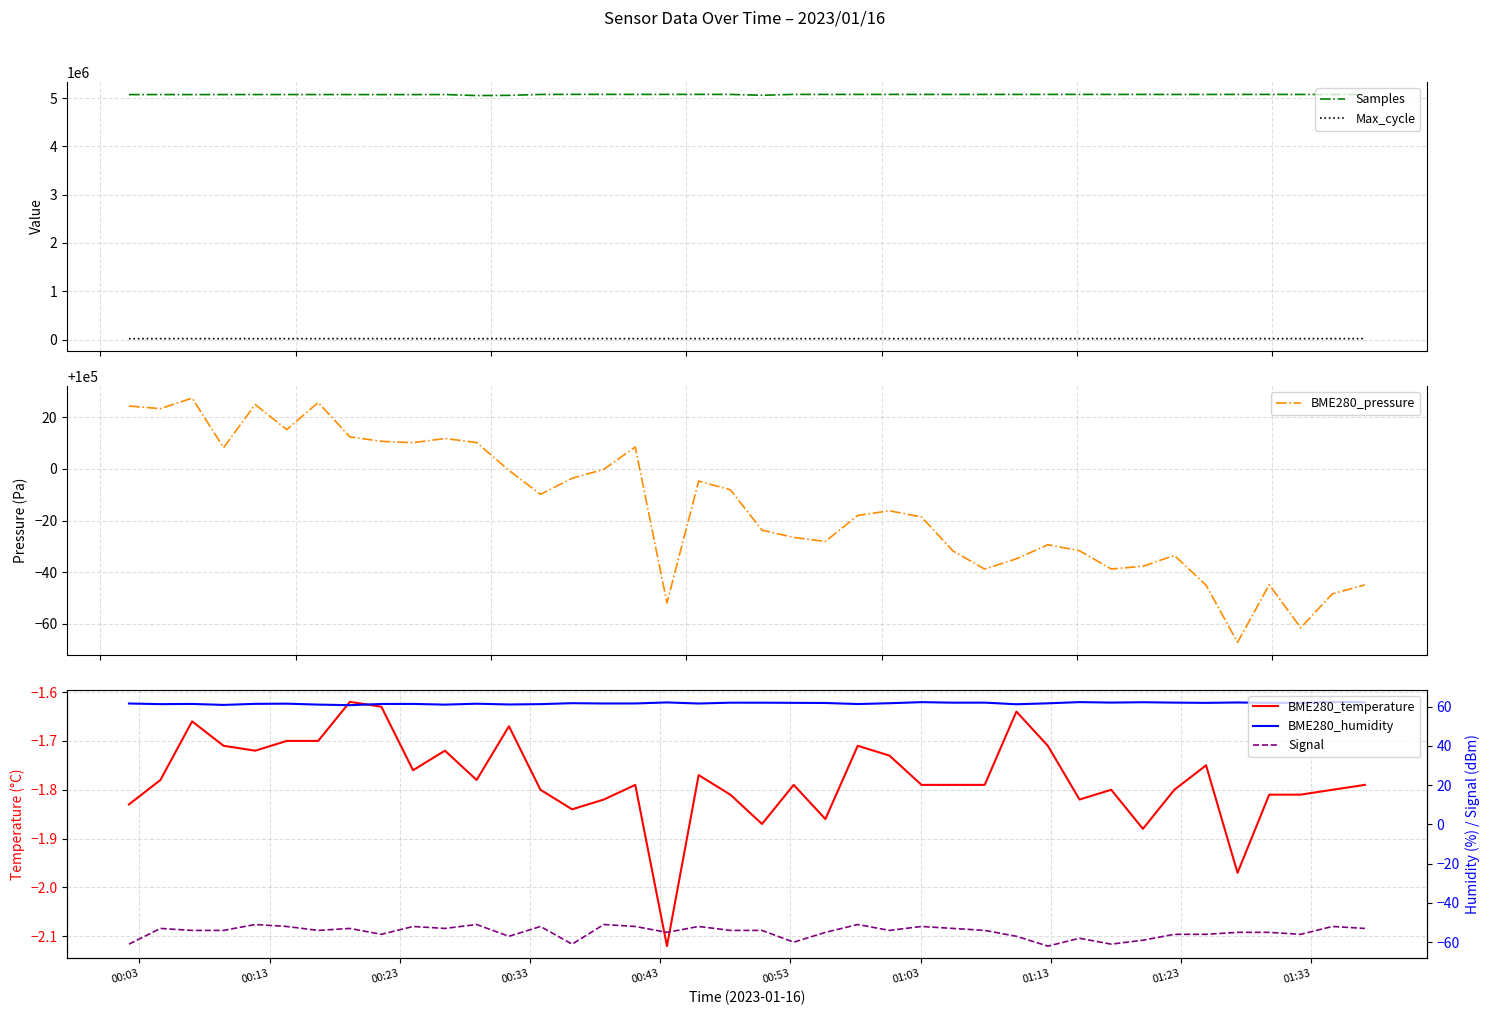

Reading left to right, what are all the values shown in this chart?

Samples: 5071069.0	5072174.0	5071058.0	5071845.0	5072123.0	5072090.0	5072222.0	5071986.0	5071372.0	5071405.0	5072268.0	5051025.0	5055358.0	5074164.0	5075525.0	5075641.0	5075148.0	5075191.0	5075587.0	5074723.0	5057413.0	5075334.0	5075006.0	5074959.0	5074890.0	5074648.0	5074246.0	5074410.0	5074664.0	5074764.0	5074970.0	5074415.0	5074692.0	5073964.0	5074108.0	5074616.0	5074637.0	5074162.0	5073829.0	5074104.0
Max_cycle: 20040.0	20025.0	20376.0	20028.0	20024.0	20028.0	20032.0	20353.0	20330.0	20391.0	20430.0	20079.0	20125.0	20090.0	20127.0	20385.0	20041.0	20680.0	20344.0	20039.0	20119.0	20044.0	20029.0	20467.0	20103.0	20042.0	20452.0	20113.0	20033.0	20060.0	20114.0	20078.0	20510.0	20109.0	20066.0	20025.0	20111.0	20028.0	20564.0	20041.0
BME280_pressure: 100024.3	100023.3	100027.4	100008.2	100024.9	100015.2	100025.7	100012.4	100010.7	100010.2	100011.8	100010.2	99999.4	99990.2	99996.4	99999.8	100008.5	99948.1	99995.3	99991.9	99976.3	99973.5	99971.9	99982.0	99983.8	99981.4	99968.2	99961.2	99965.2	99970.7	99968.3	99961.3	99962.3	99966.5	99955.0	99932.9	99955.2	99938.6	99951.7	99955.1
BME280_temperature: -1.8	-1.8	-1.7	-1.7	-1.7	-1.7	-1.7	-1.6	-1.6	-1.8	-1.7	-1.8	-1.7	-1.8	-1.8	-1.8	-1.8	-2.1	-1.8	-1.8	-1.9	-1.8	-1.9	-1.7	-1.7	-1.8	-1.8	-1.8	-1.6	-1.7	-1.8	-1.8	-1.9	-1.8	-1.8	-2.0	-1.8	-1.8	-1.8	-1.8
BME280_humidity: 61.6	61.3	61.4	60.9	61.4	61.5	61.0	60.7	61.3	61.4	61.0	61.5	61.1	61.3	61.7	61.6	61.6	62.1	61.6	62.0	62.0	61.9	61.8	61.3	61.7	62.3	62.0	62.0	61.2	61.7	62.3	62.0	62.2	62.0	61.9	62.1	61.9	61.9	62.4	62.2
Signal: -61.0	-53.0	-54.0	-54.0	-51.0	-52.0	-54.0	-53.0	-56.0	-52.0	-53.0	-51.0	-57.0	-52.0	-61.0	-51.0	-52.0	-55.0	-52.0	-54.0	-54.0	-60.0	-55.0	-51.0	-54.0	-52.0	-53.0	-54.0	-57.0	-62.0	-58.0	-61.0	-59.0	-56.0	-56.0	-55.0	-55.0	-56.0	-52.0	-53.0